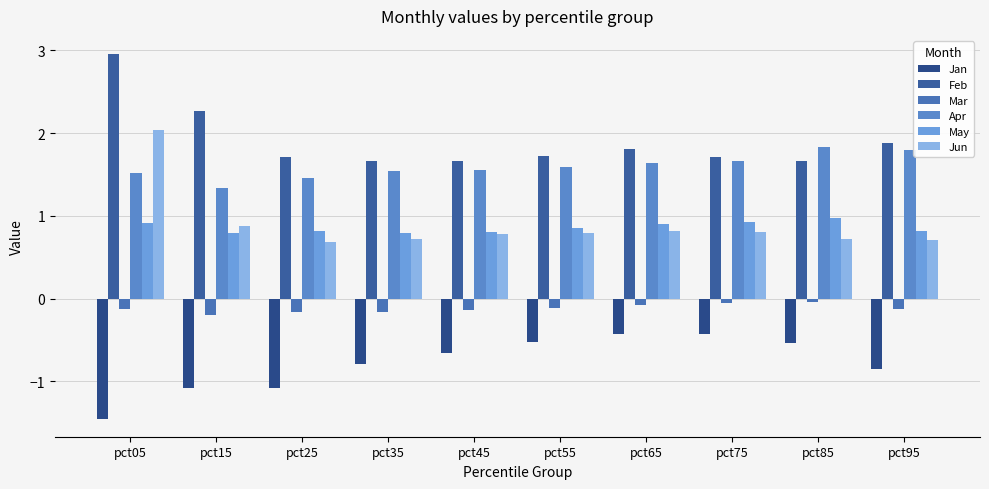

Reading left to right, extract all data points from this chart.

Jan: pct05=-1.4	pct15=-1.1	pct25=-1.1	pct35=-0.8	pct45=-0.7	pct55=-0.5	pct65=-0.4	pct75=-0.4	pct85=-0.5	pct95=-0.8
Feb: pct05=3.0	pct15=2.3	pct25=1.7	pct35=1.7	pct45=1.7	pct55=1.7	pct65=1.8	pct75=1.7	pct85=1.7	pct95=1.9
Mar: pct05=-0.1	pct15=-0.2	pct25=-0.2	pct35=-0.2	pct45=-0.1	pct55=-0.1	pct65=-0.1	pct75=-0.1	pct85=-0.0	pct95=-0.1
Apr: pct05=1.5	pct15=1.3	pct25=1.5	pct35=1.5	pct45=1.6	pct55=1.6	pct65=1.6	pct75=1.7	pct85=1.8	pct95=1.8
May: pct05=0.9	pct15=0.8	pct25=0.8	pct35=0.8	pct45=0.8	pct55=0.9	pct65=0.9	pct75=0.9	pct85=1.0	pct95=0.8
Jun: pct05=2.0	pct15=0.9	pct25=0.7	pct35=0.7	pct45=0.8	pct55=0.8	pct65=0.8	pct75=0.8	pct85=0.7	pct95=0.7